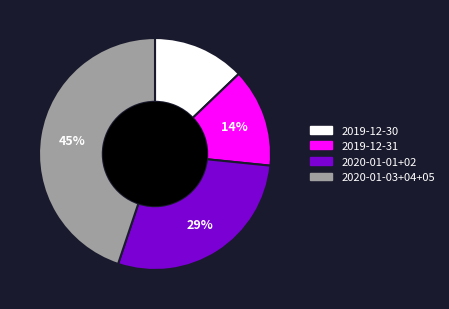

Is there a majority slice in this chart?

No